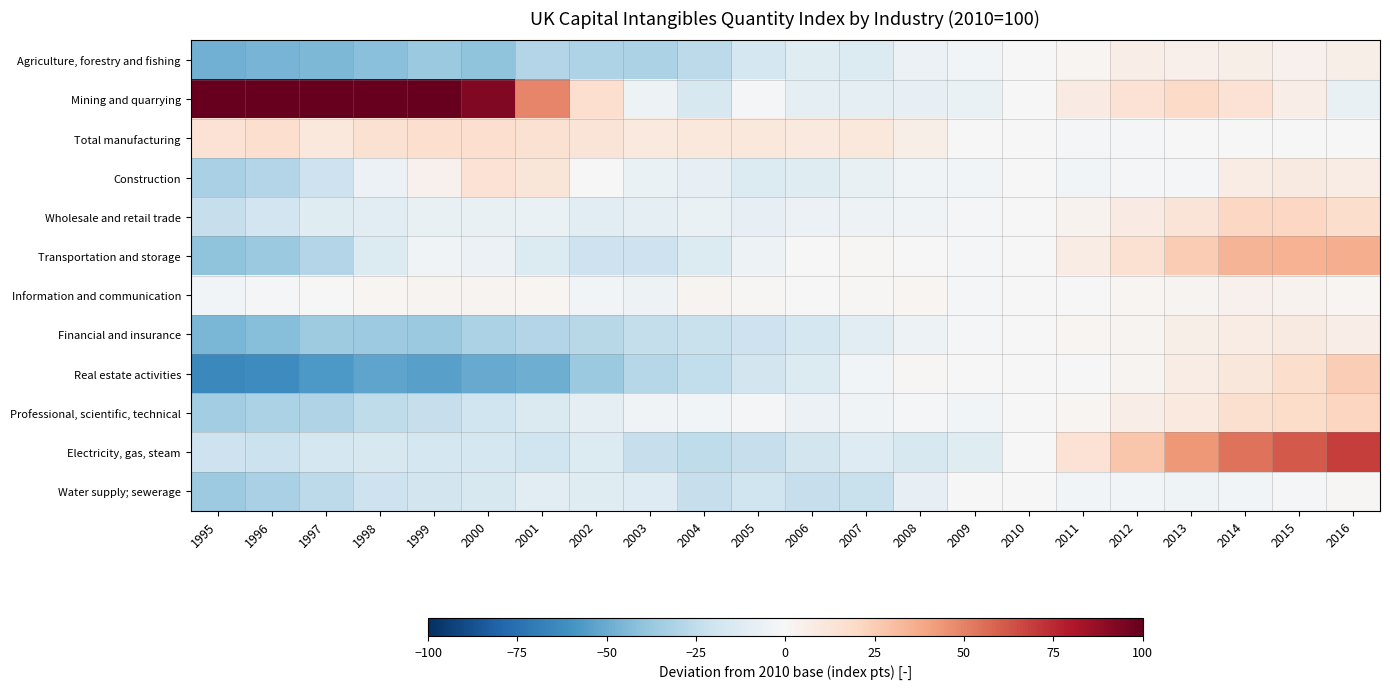

What is the smallest value displayed?

-64.2